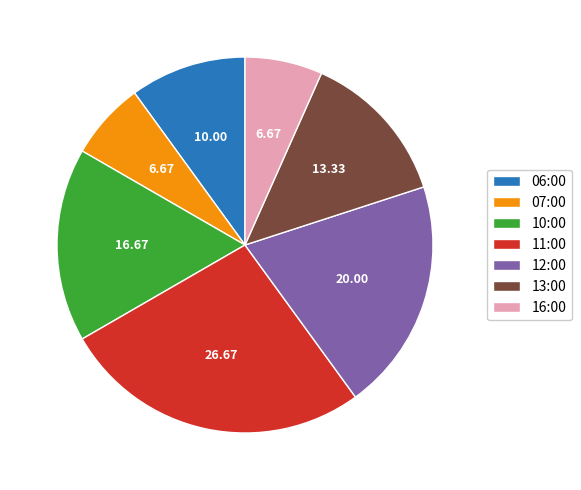

What is the ratio of the value at 06:00 to the value at 07:00?

1.5